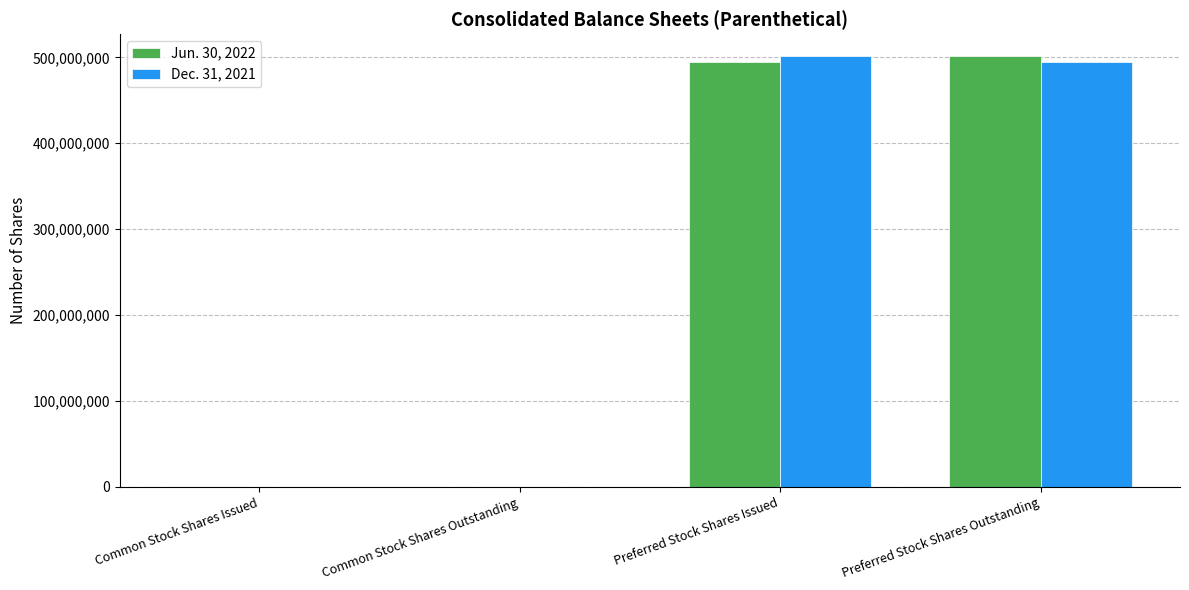

Is the value of Dec. 31, 2021 at Preferred Stock Shares Outstanding greater than the value of Jun. 30, 2022 at Common Stock Shares Issued?

Yes